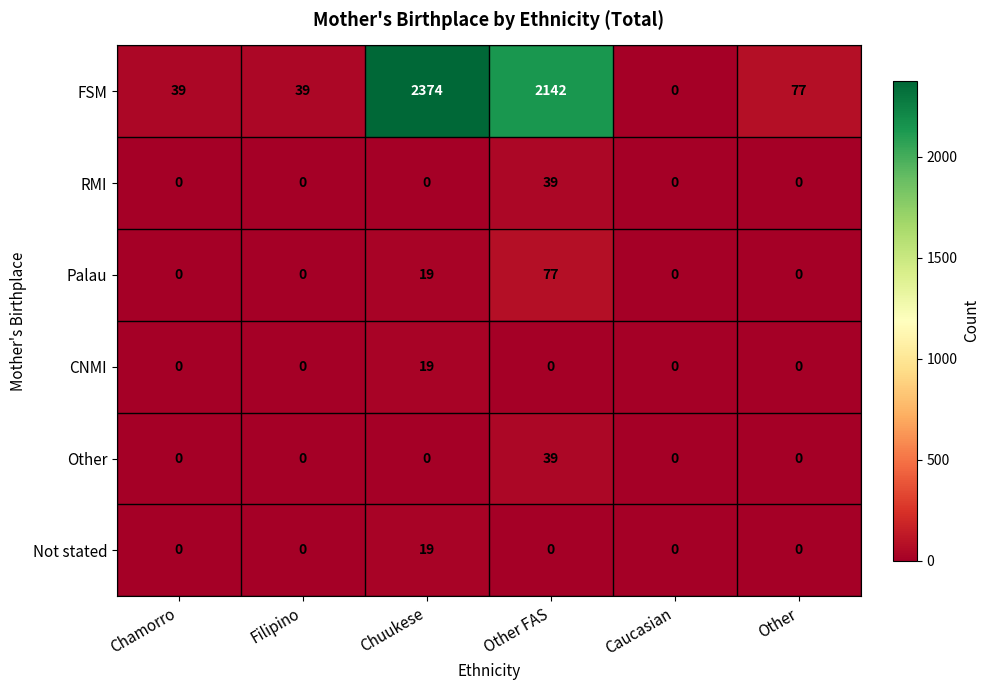

What is the total value across all series at Chuukese?

2431